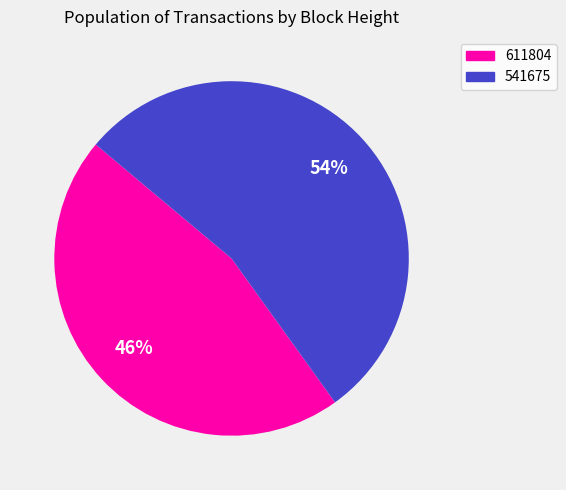

Which has a higher value, 611804 or 541675?

541675